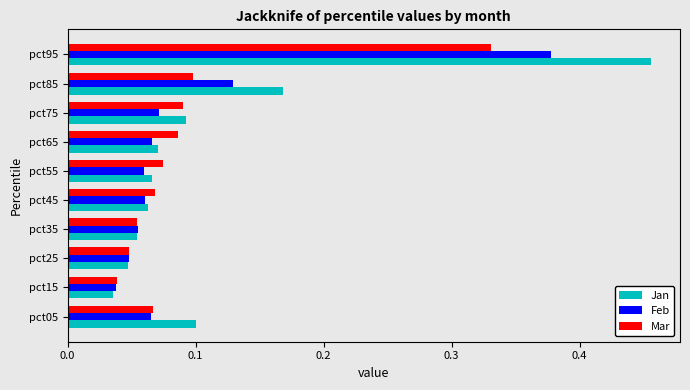

At how many categories does at least one series exceed 0?

10